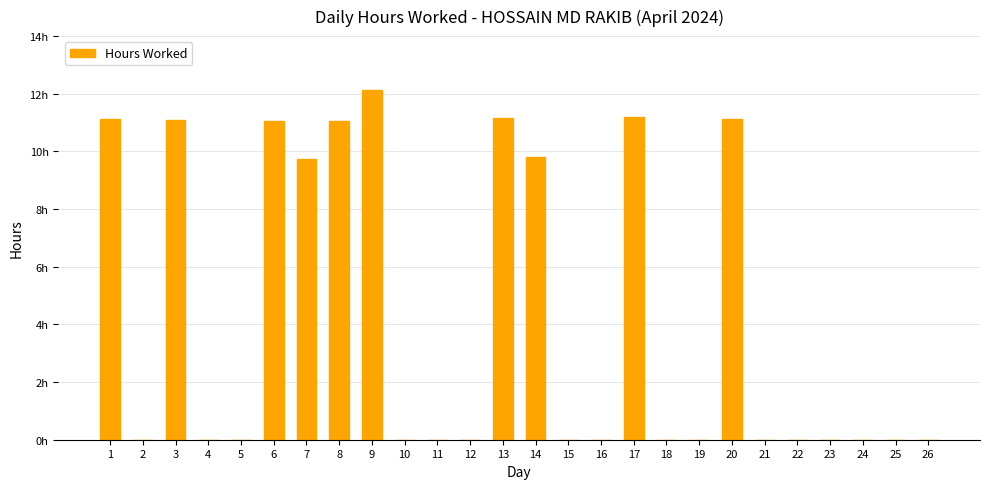

True or false: the data shows 16.3 at 20.

False